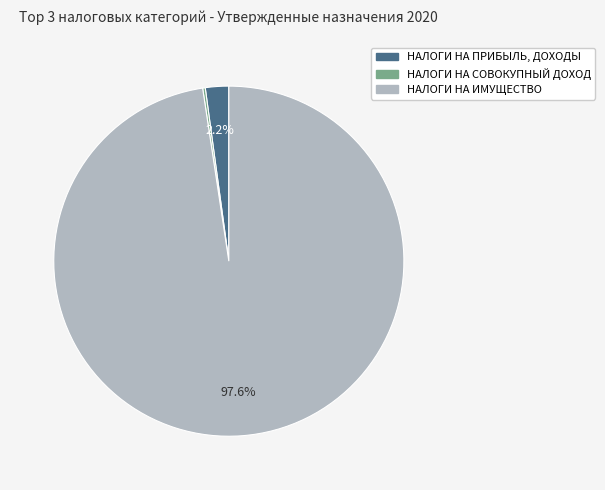

Between НАЛОГИ НА ПРИБЫЛЬ, ДОХОДЫ and НАЛОГИ НА ИМУЩЕСТВО, which is larger?

НАЛОГИ НА ИМУЩЕСТВО